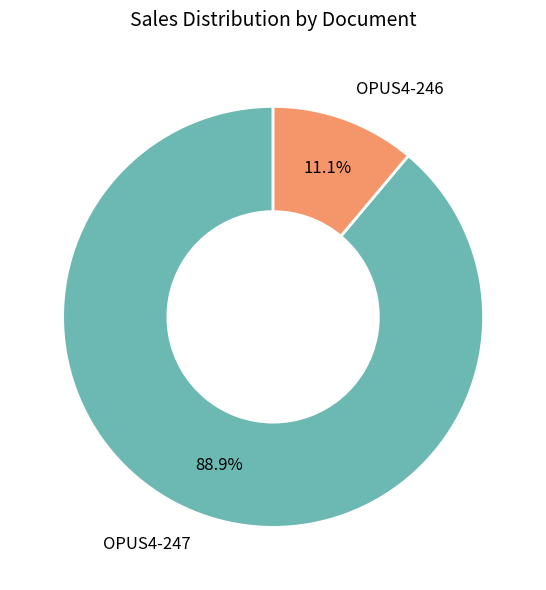

How many segments does this pie chart have?

2